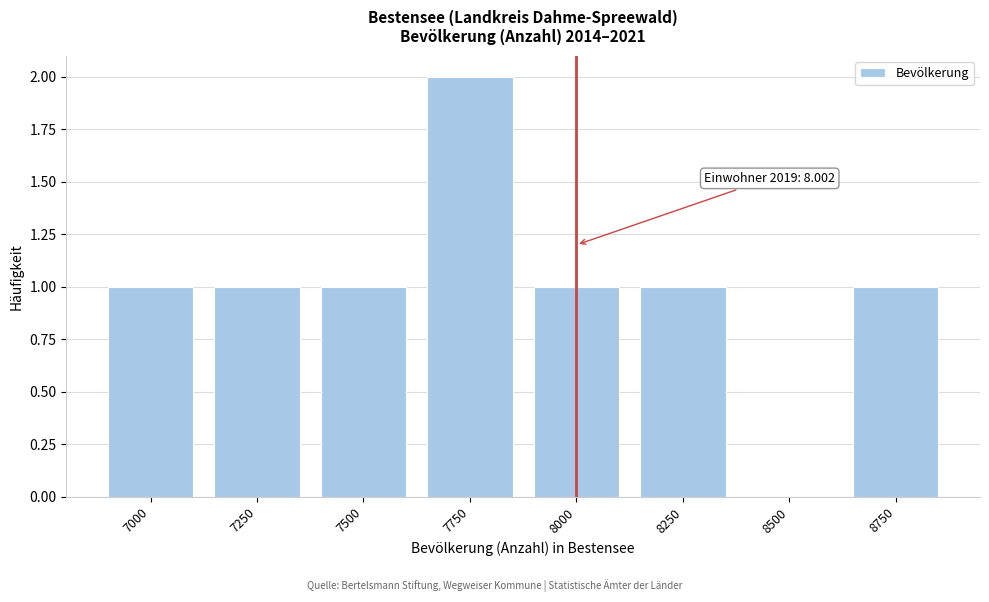

Reading left to right, list all the values displayed in this chart.

7000=1	7250=1	7500=1	7750=2	8000=1	8250=1	8500=0	8750=1